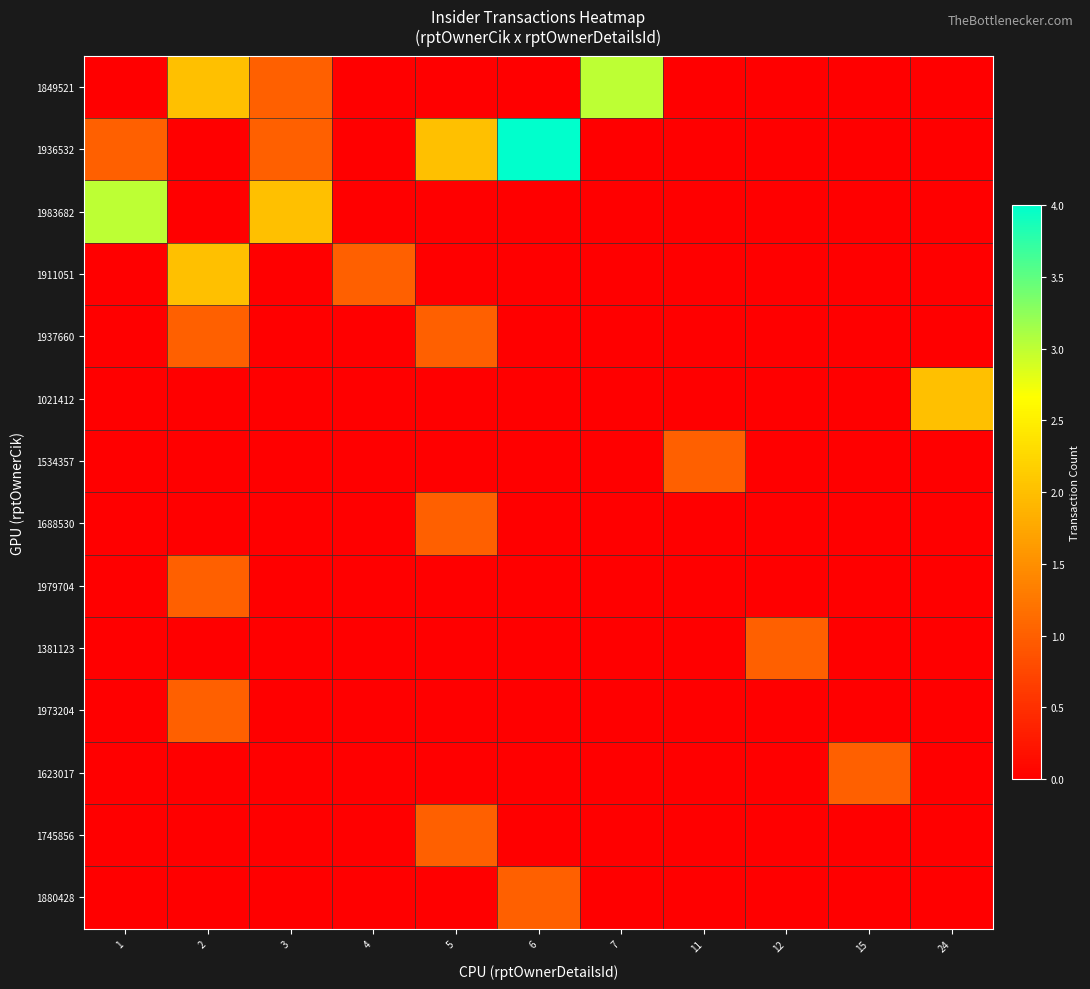

At which category is the sum across all series the highest?

2